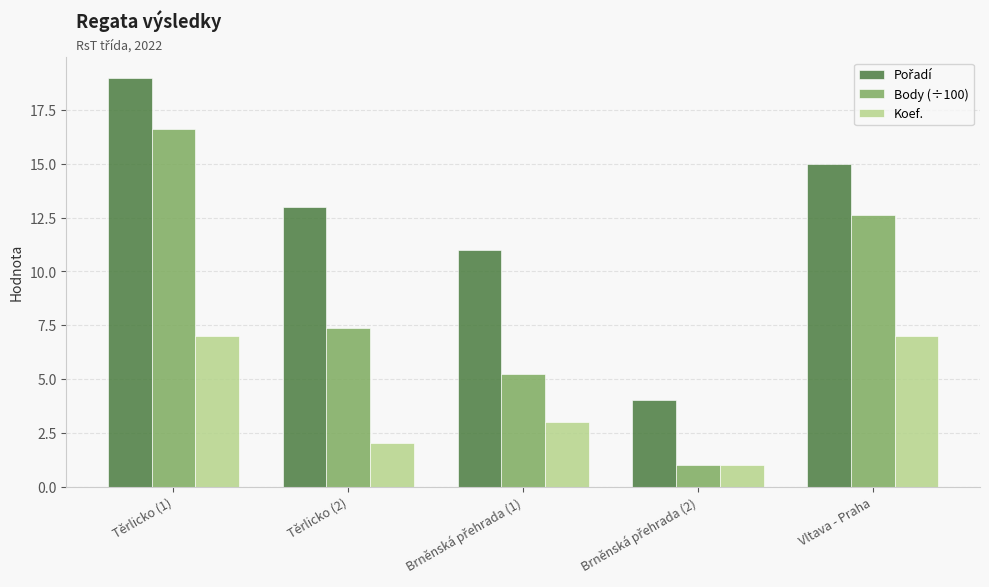

How many values in the Body (÷100) series are below 7?

2